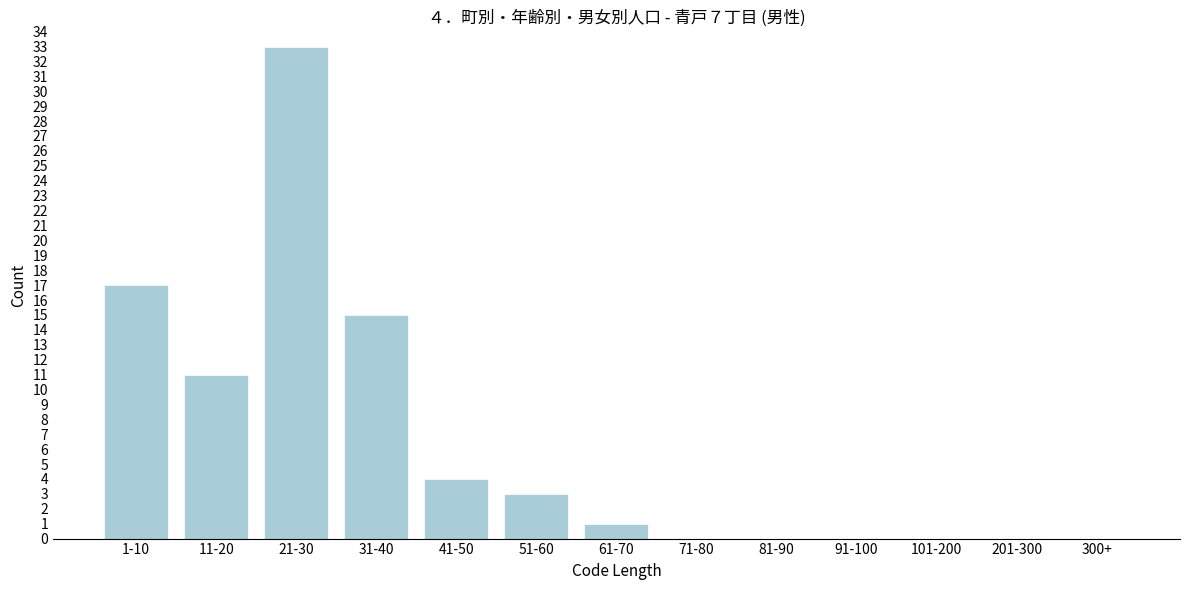

Reading left to right, what are all the values shown in this chart?

1-10=17	11-20=11	21-30=33	31-40=15	41-50=4	51-60=3	61-70=1	71-80=0	81-90=0	91-100=0	101-200=0	201-300=0	300+=0